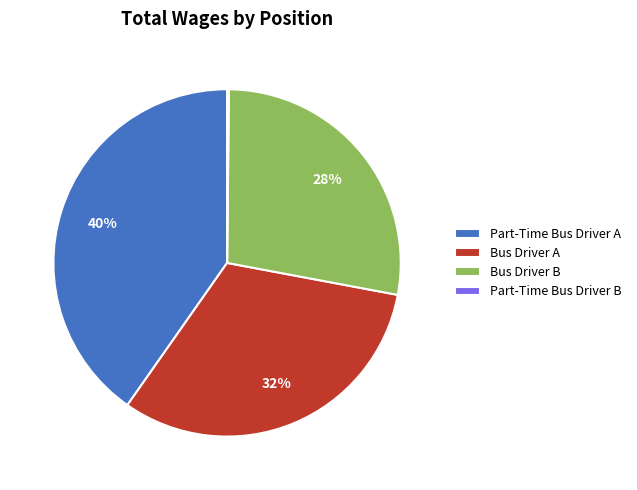

Approximately how many times larger is the value at Part-Time Bus Driver A compared to Bus Driver B?

1.4